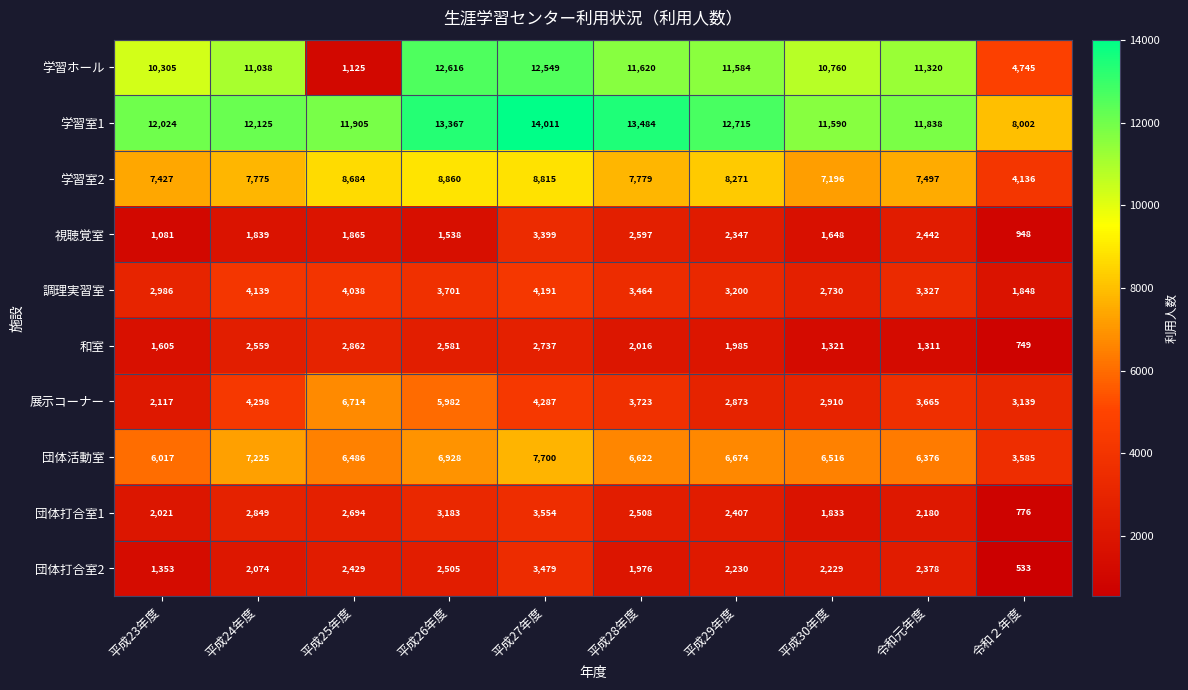

Which label corresponds to the largest value in the chart?

平成27年度